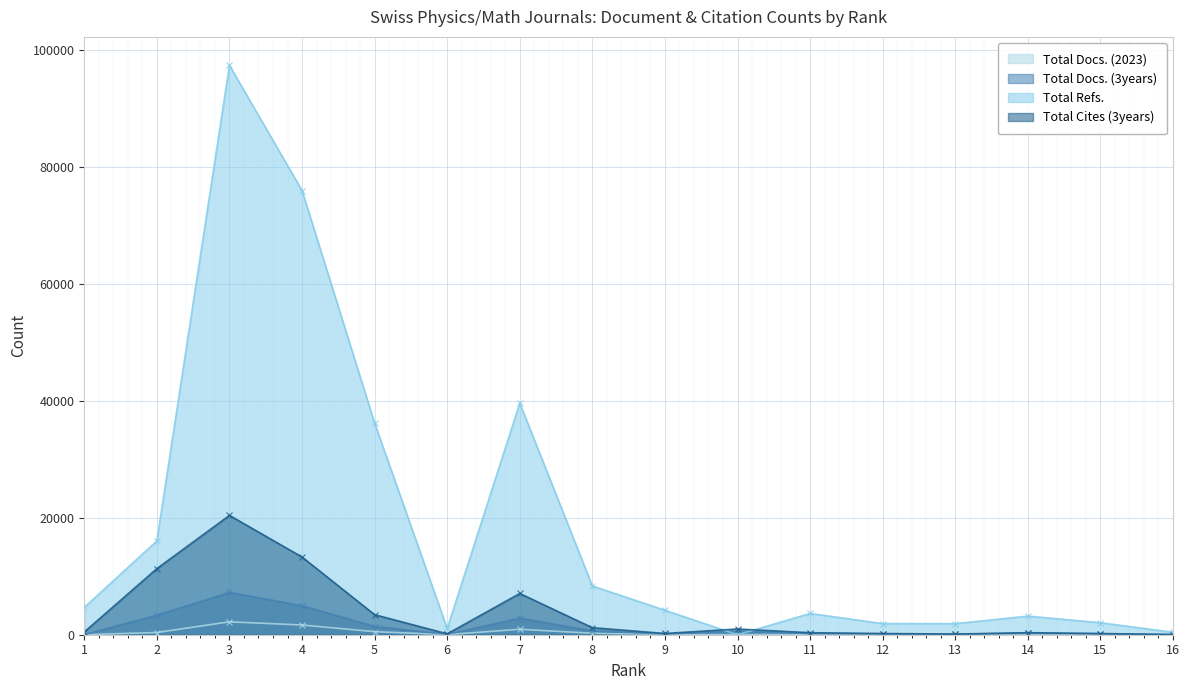

True or false: Total Docs. (2023) and Total Docs. (3years) cross at least once.

False